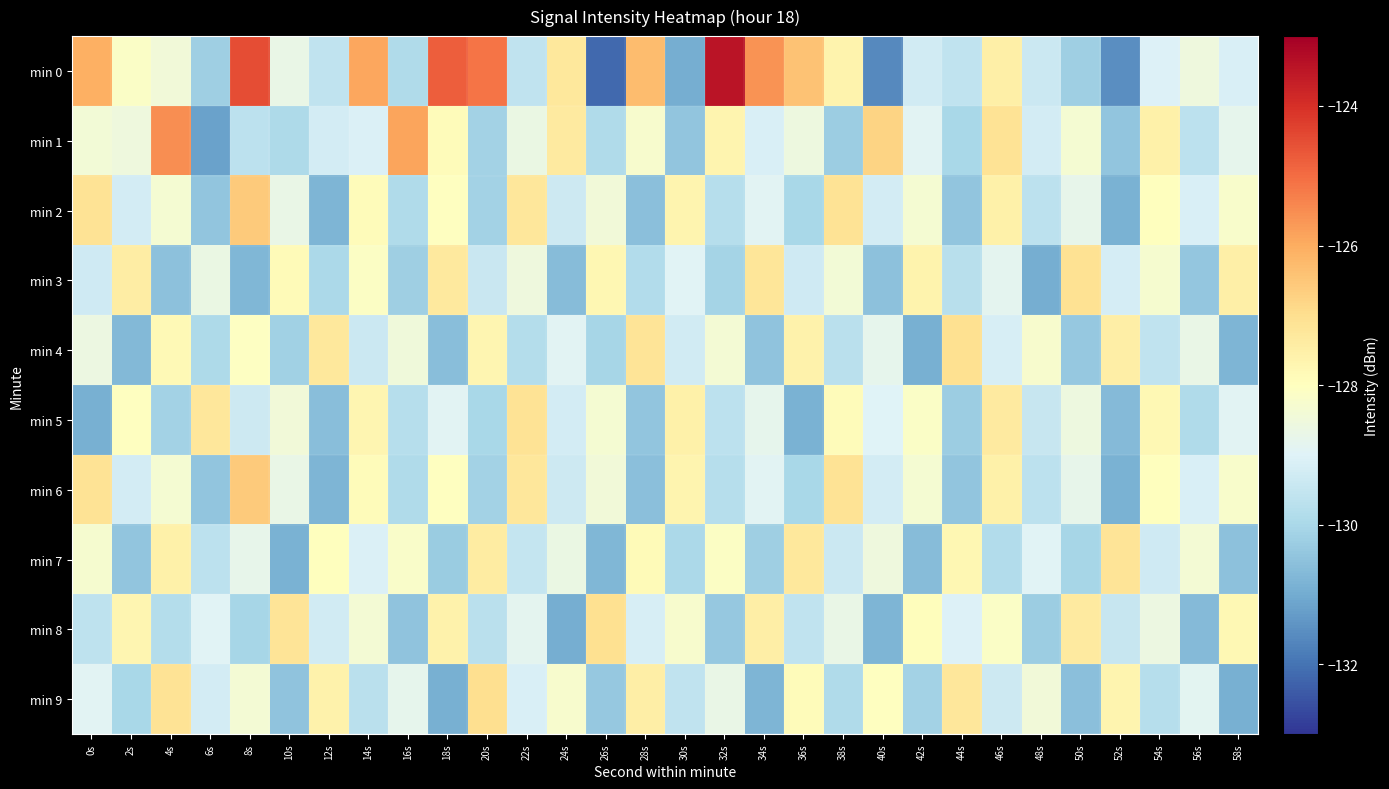

At which category is the sum across all series the highest?

46s